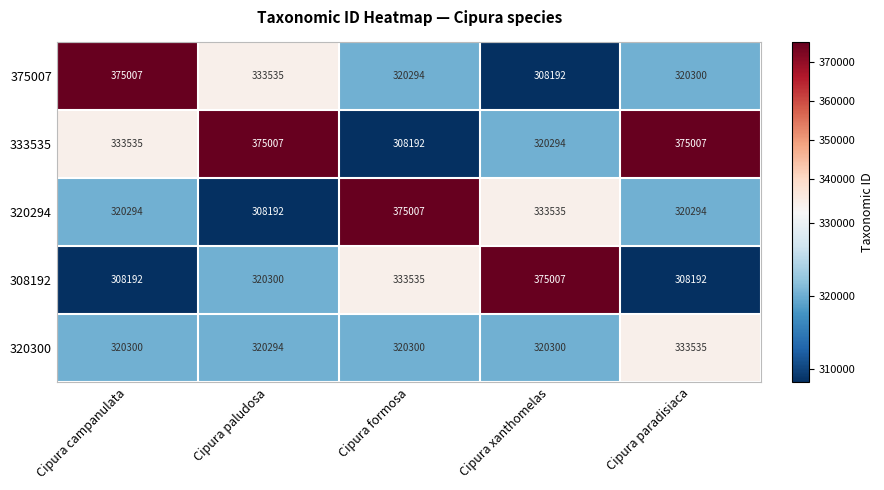

Reading left to right, extract all data points from this chart.

375007: 375007	333535	320294	308192	320300
333535: 333535	375007	308192	320294	375007
320294: 320294	308192	375007	333535	320294
308192: 308192	320300	333535	375007	308192
320300: 320300	320294	320300	320300	333535